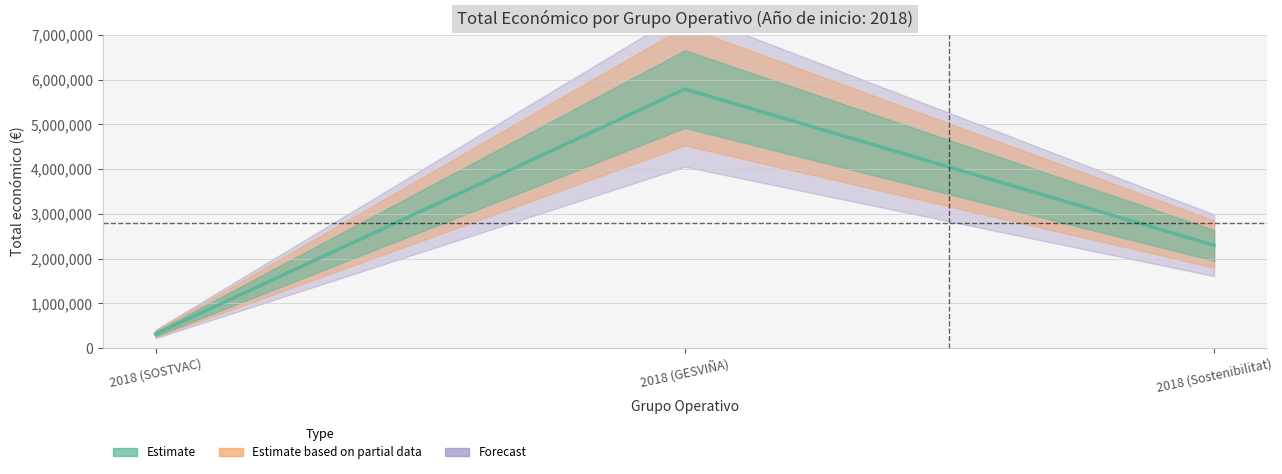

What is the approximate value at 2018 (GESVIÑA), to the nearest 50?

5792200